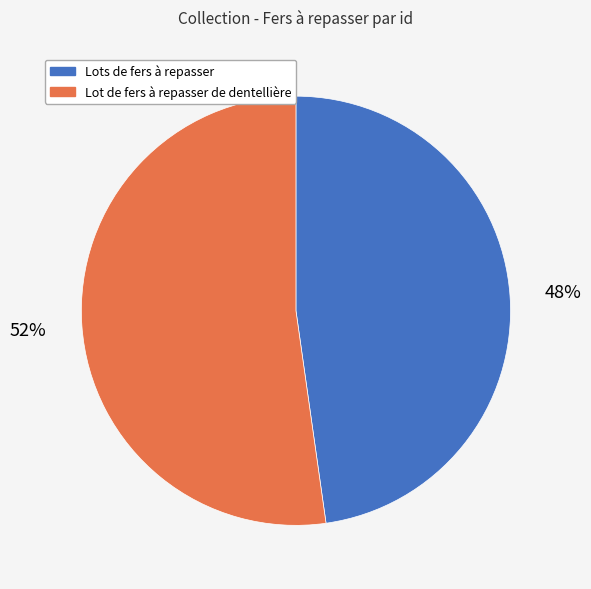

Which category has the smallest portion of the pie?

Lots de fers à repasser